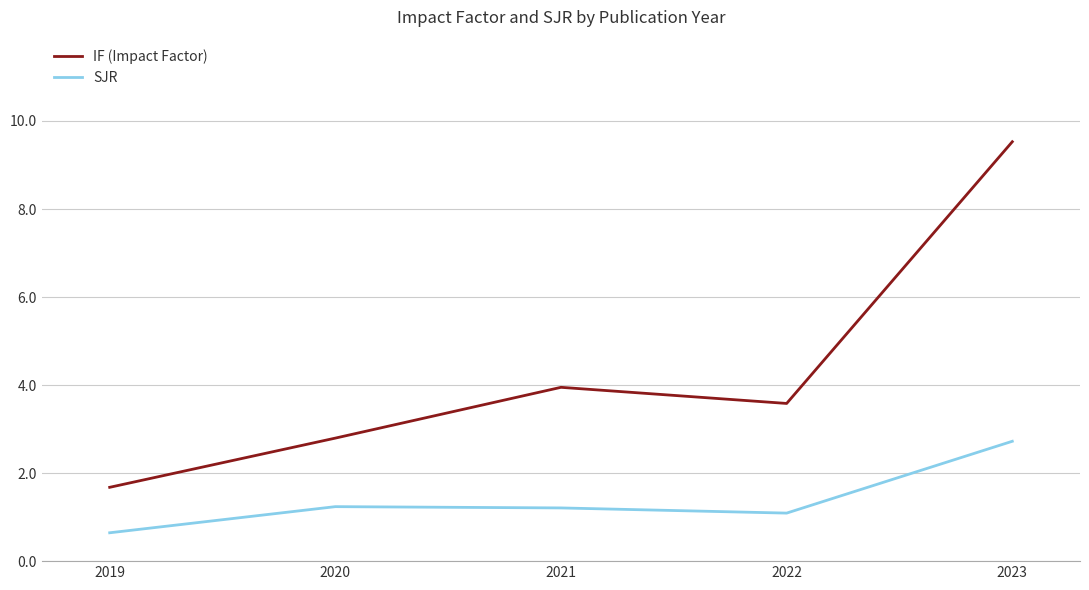

What is the difference between the SJR values at 2020 and 2022?

0.1